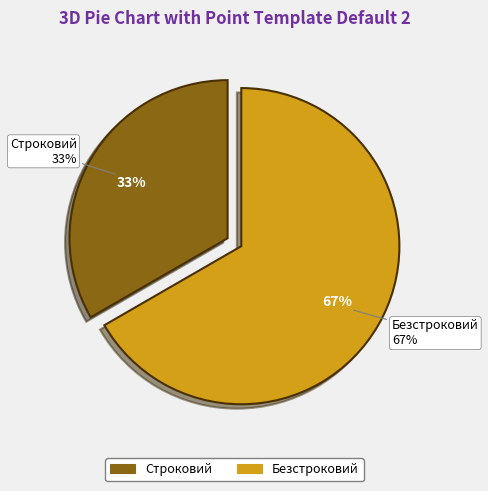

To the nearest percent, what is the combined percentage of Безстроковий and Строковий?

100%